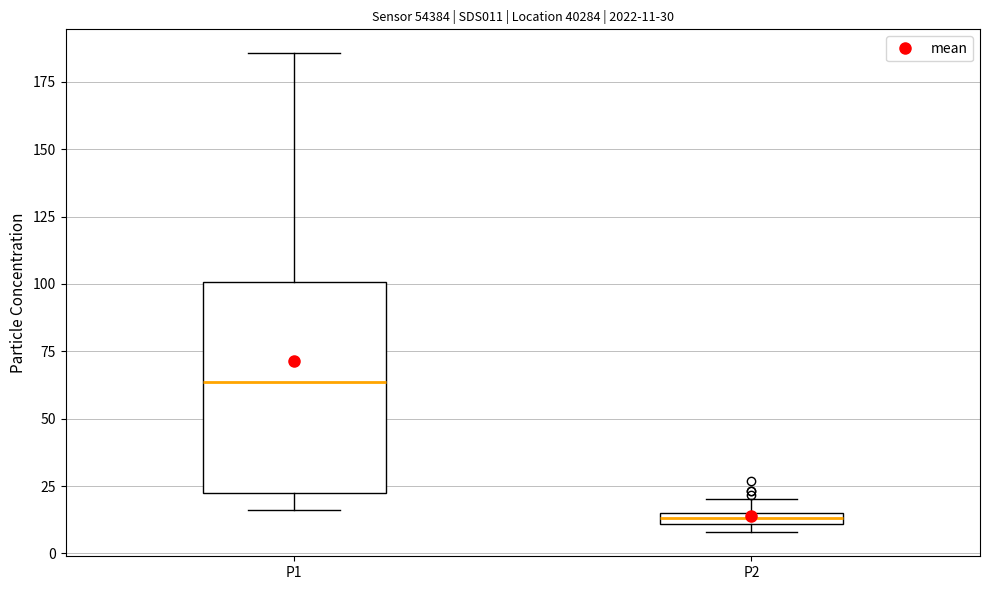

Which box is the tallest, from its lower edge to its upper edge?

P1